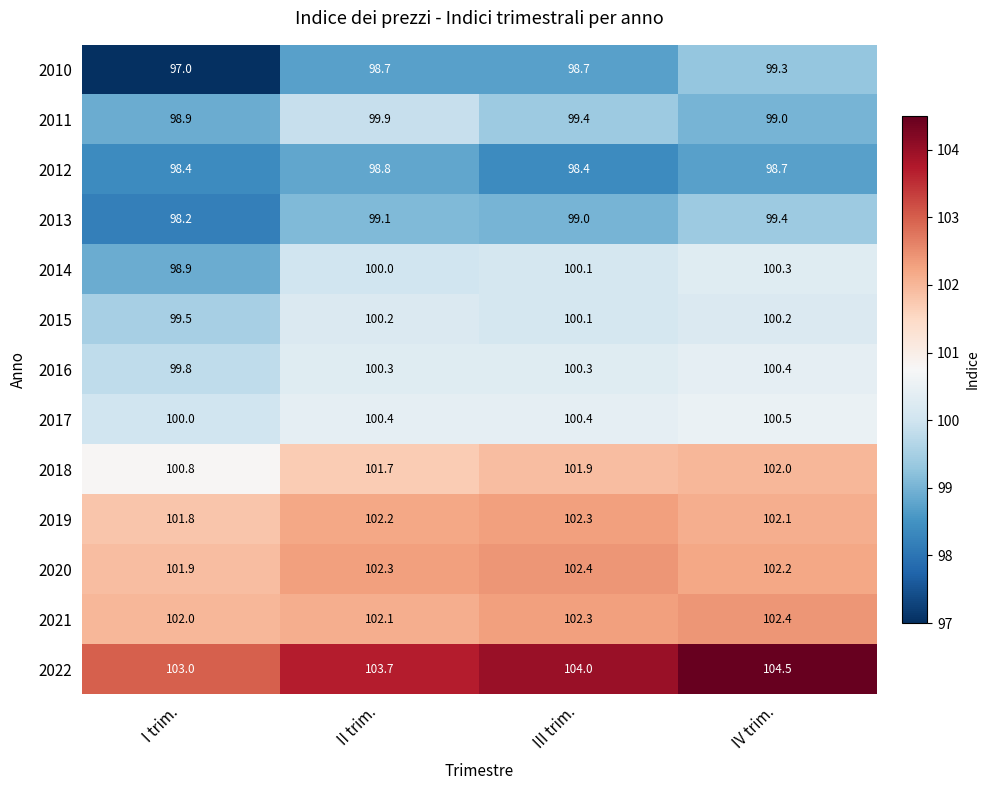

Rank the categories by 2020 value from lowest to highest.

I trim., IV trim., II trim., III trim.